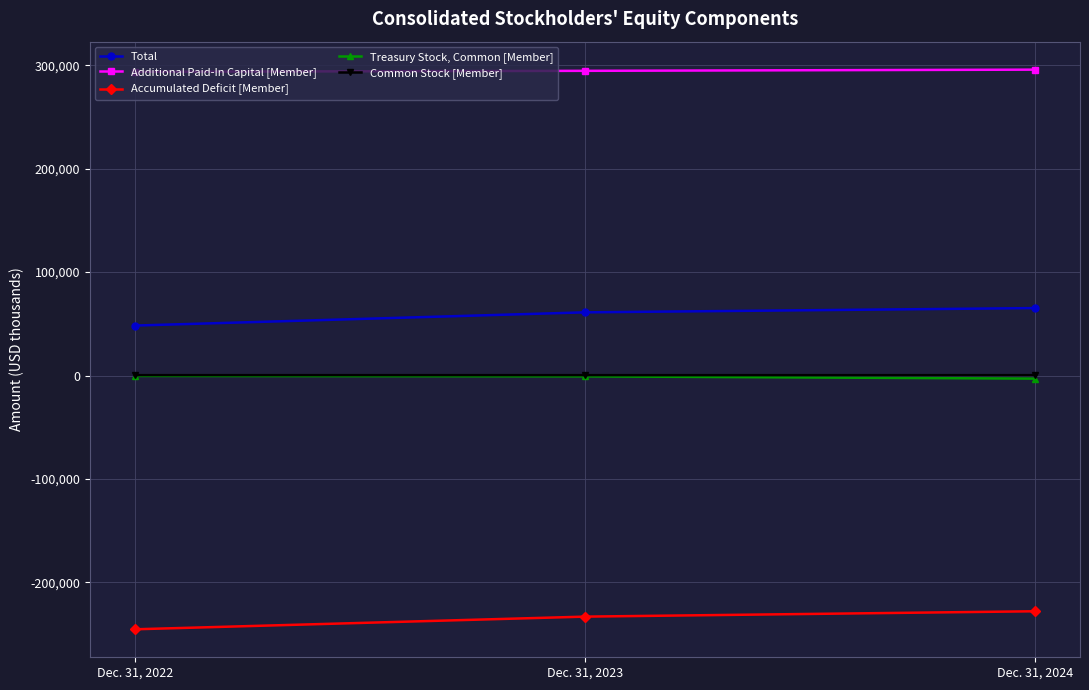

Does the chart display data point markers on the line(s)?

Yes